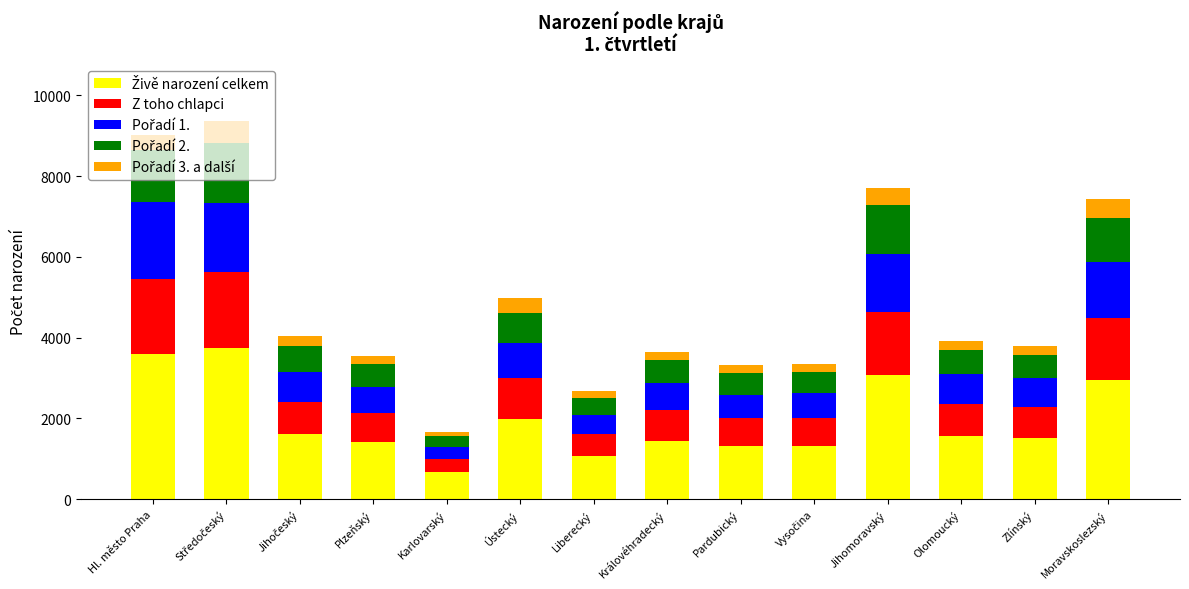

Are the bars grouped side by side (vs. stacked)?

No